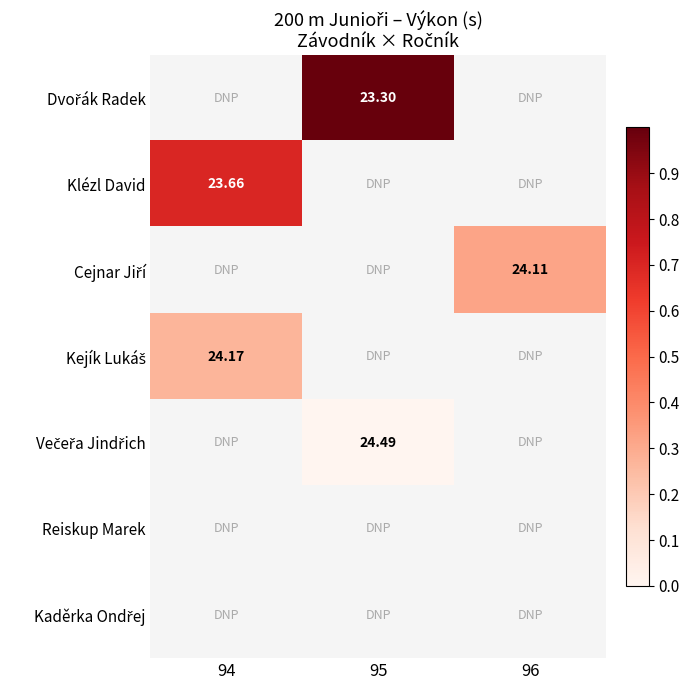

What is the maximum value shown in the chart?

1.0